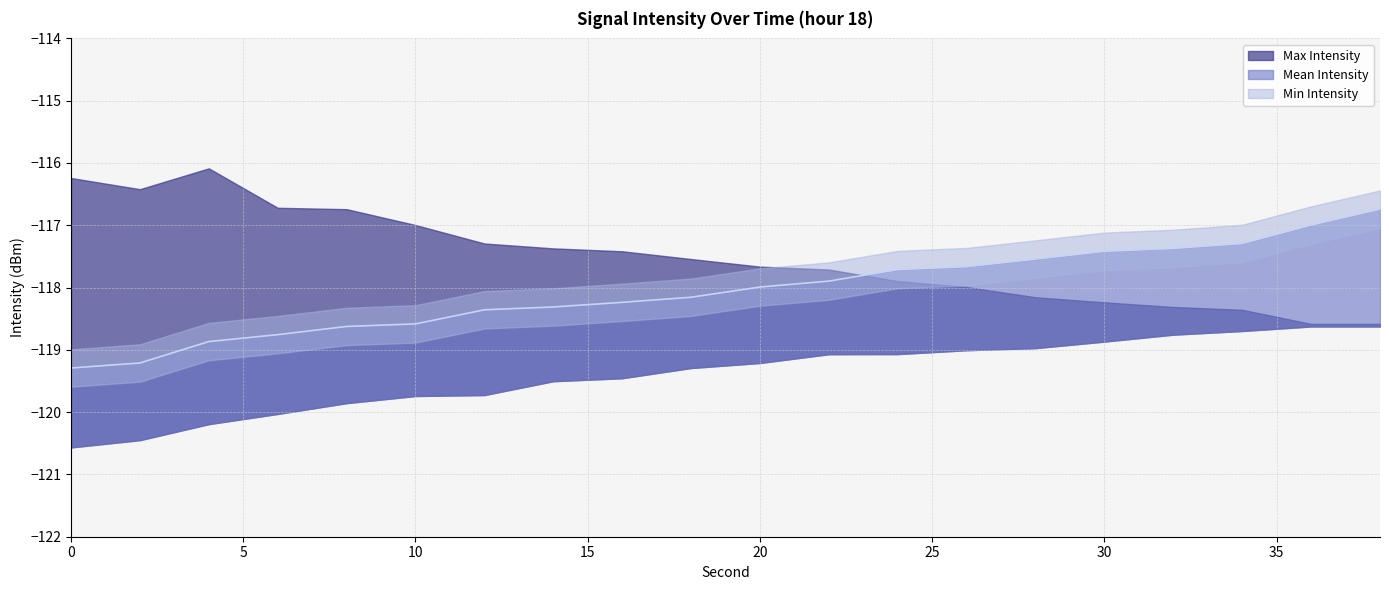

What is the sum of all Max Intensity values?

-2350.4